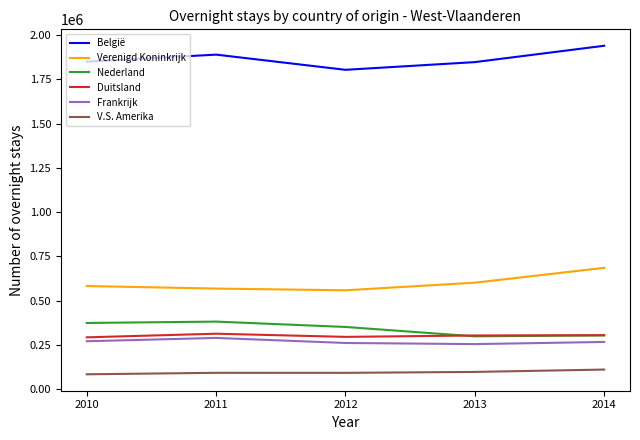

What is the approximate value of Verenigd Koninkrijk at 2013, to the nearest 50?

601500